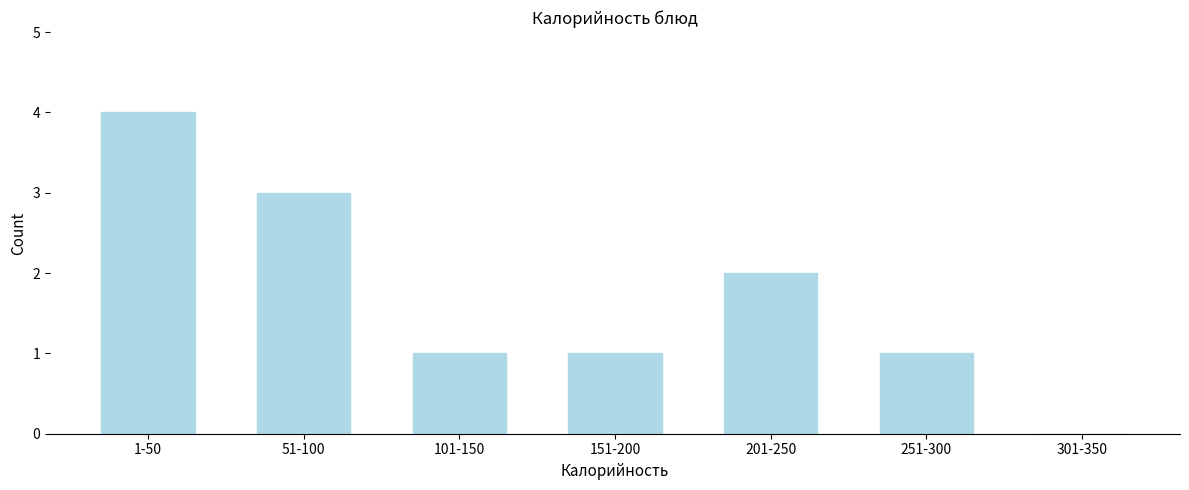

Reading left to right, transcribe all the data shown in this chart.

1-50=4	51-100=3	101-150=1	151-200=1	201-250=2	251-300=1	301-350=0